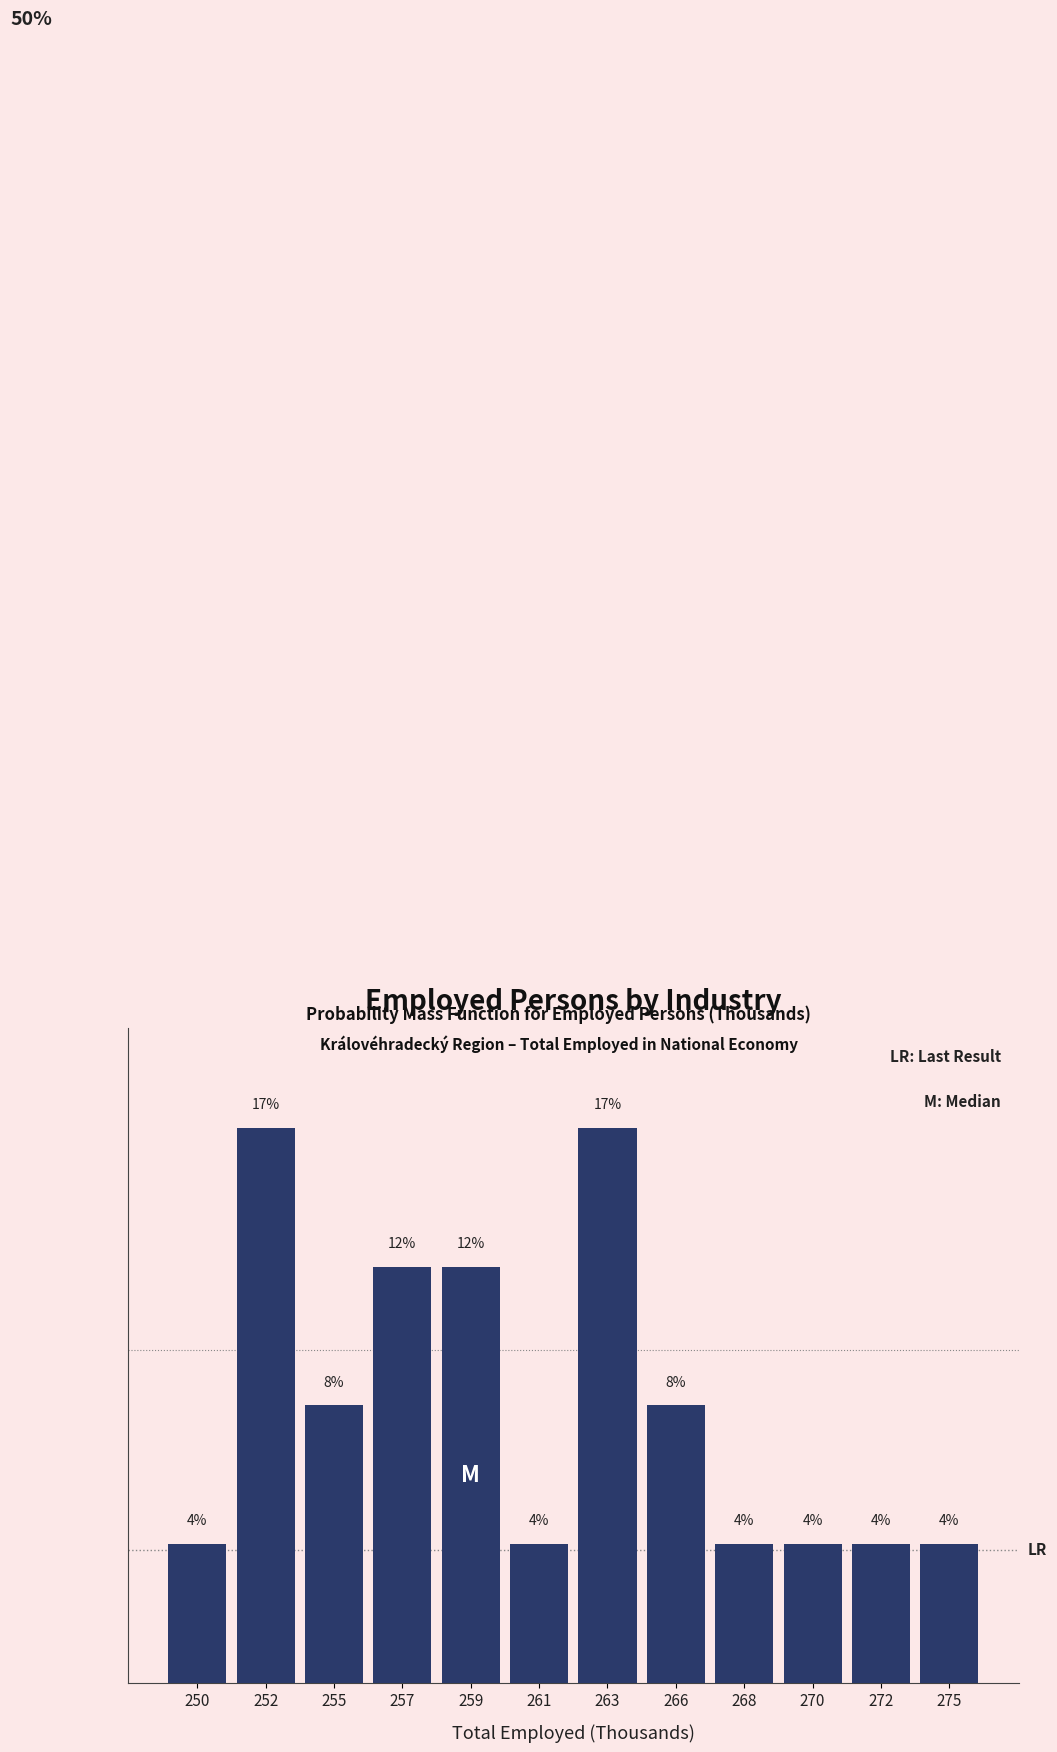

Does the chart contain any negative values?

No